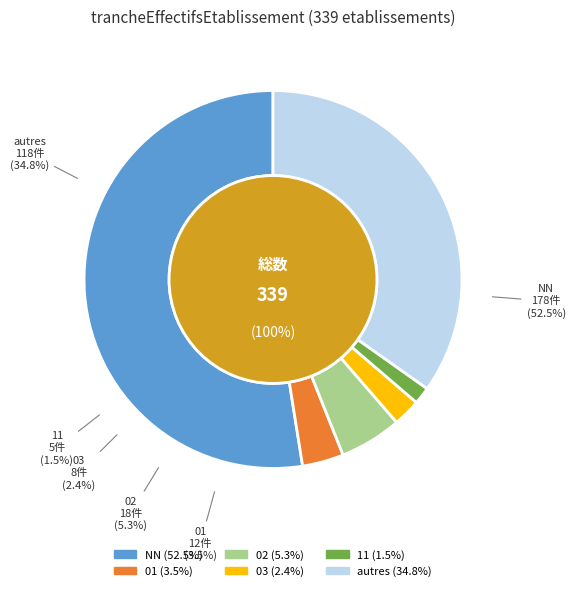

How many slices are in this pie chart?

6